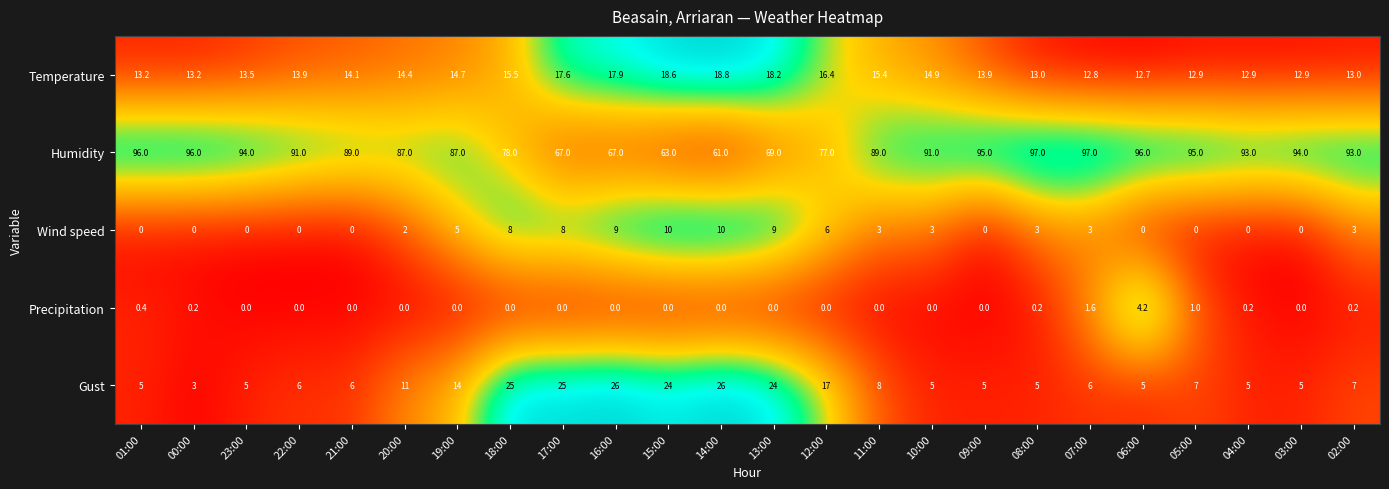

At which label does Humidity first exceed 91?

01:00